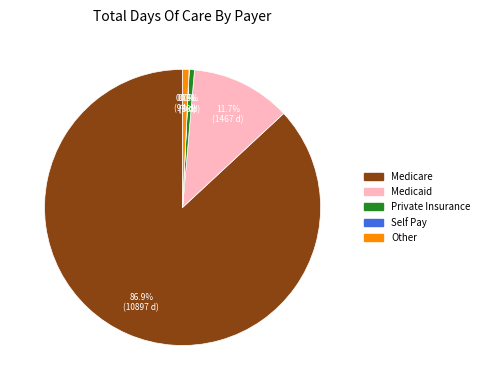

Does any single category account for the majority?

Yes